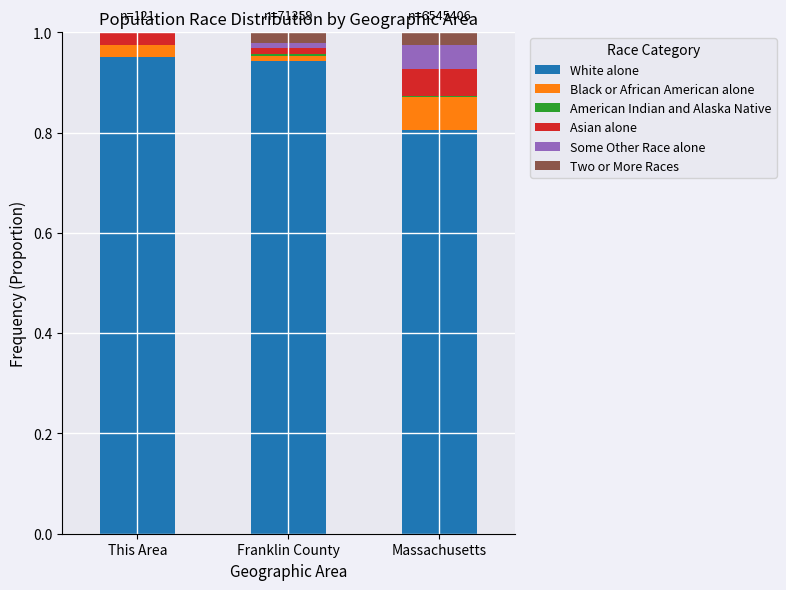

How many series are shown in this chart?

6